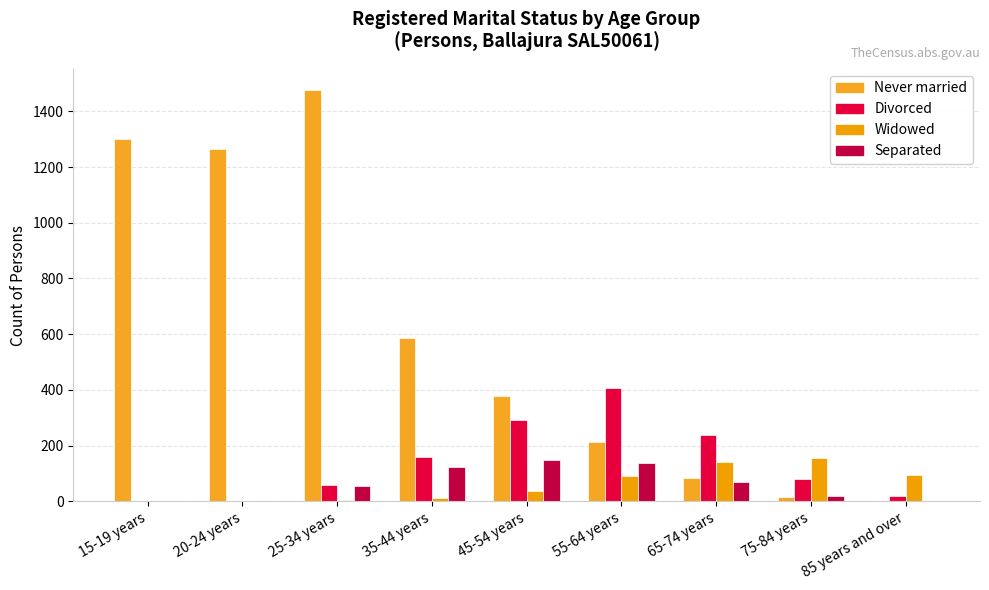

What is the label of the 4th bar from the left?

35-44 years